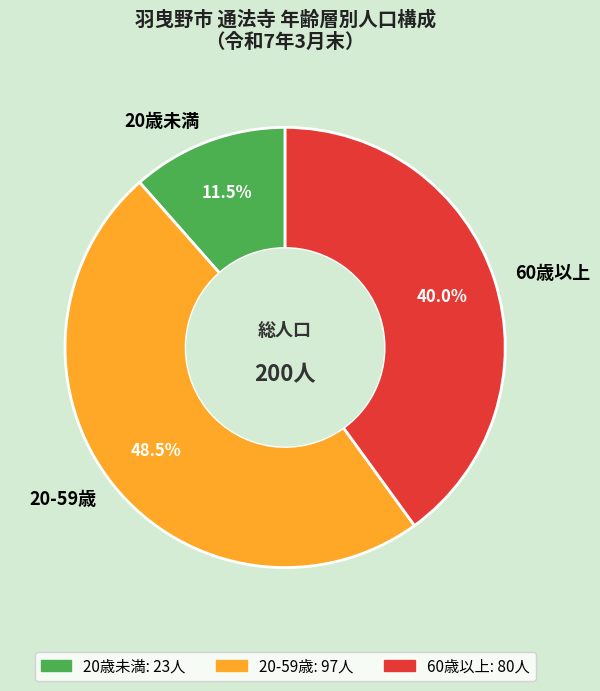

True or false: 20歳未満 accounts for 26% of the total.

False